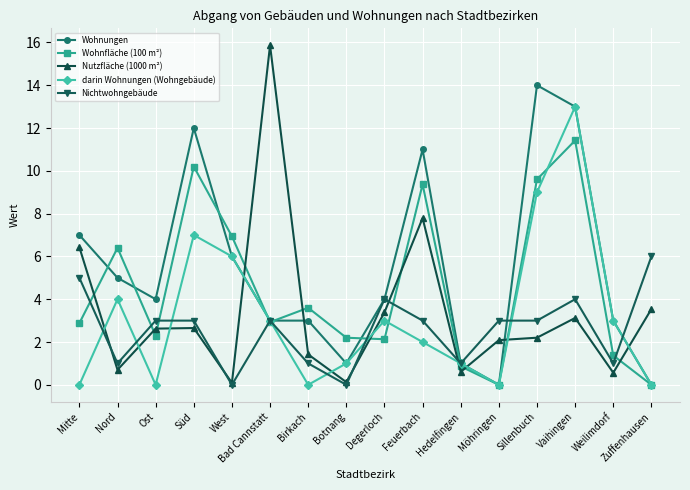

Is the value of Wohnungen at Mitte greater than the value of Nutzfläche (1000 m²) at Botnang?

Yes